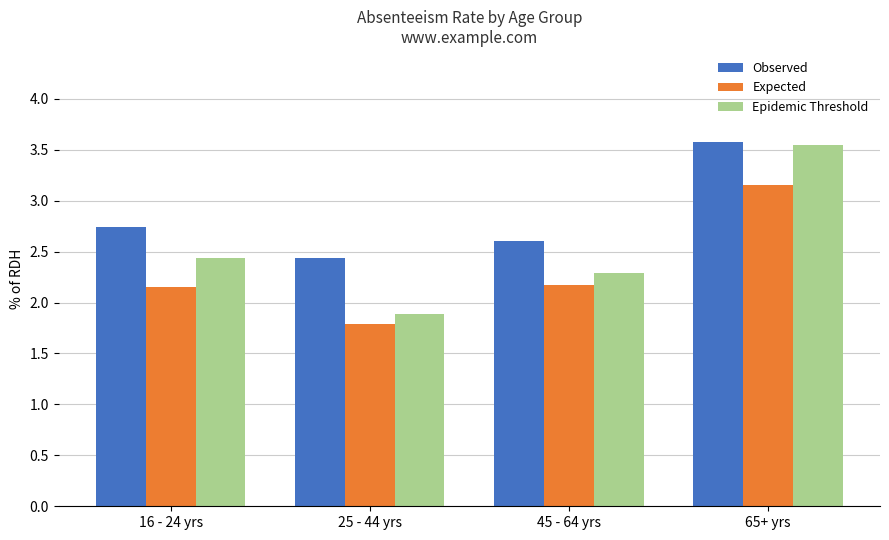

What is the maximum value shown in the chart?

3.6